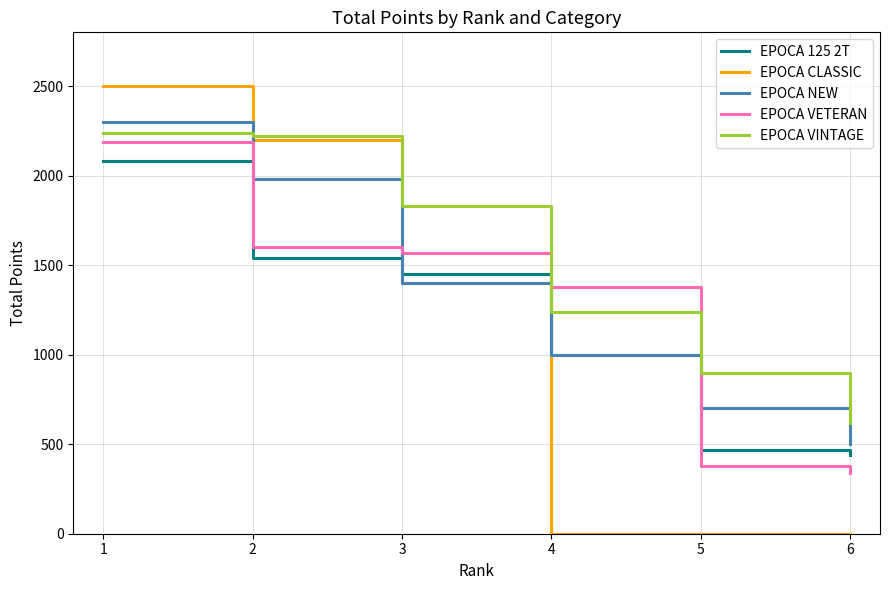

True or false: EPOCA VINTAGE has a value of 373 at 6.

False